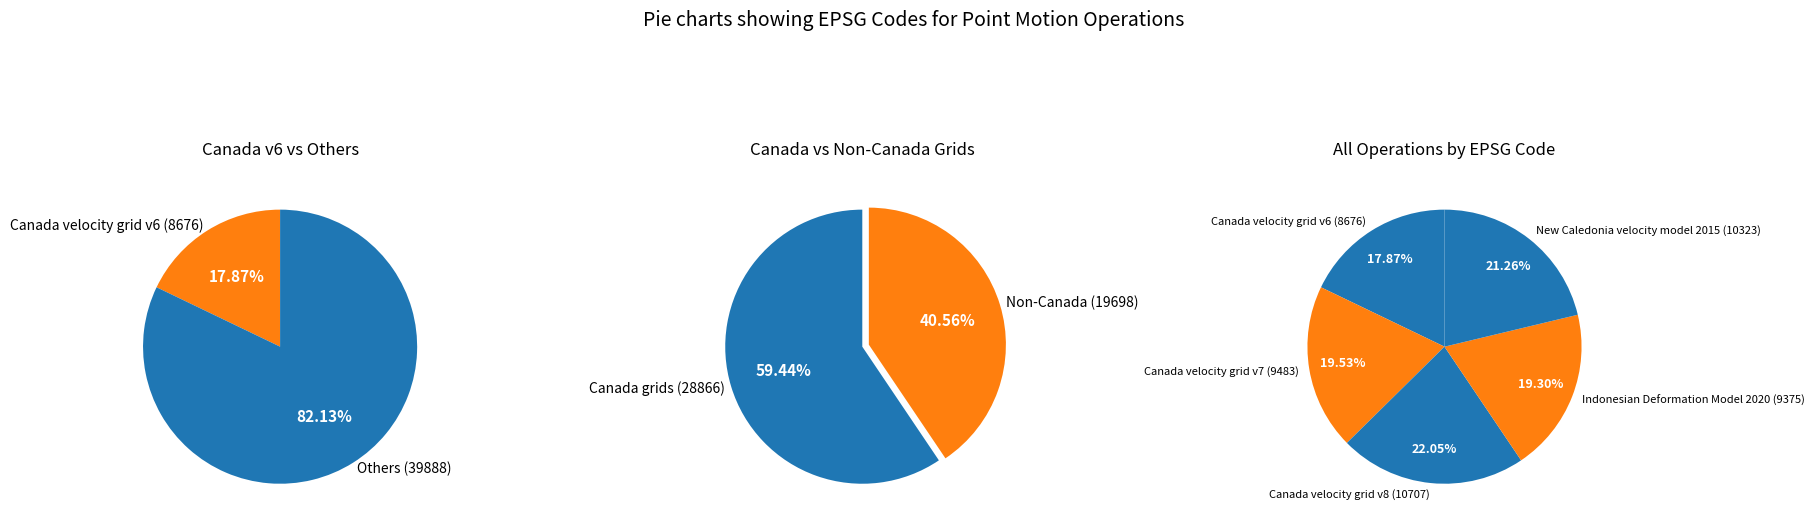

Is it true that Canada velocity grid v8 is 22% of the pie?

True